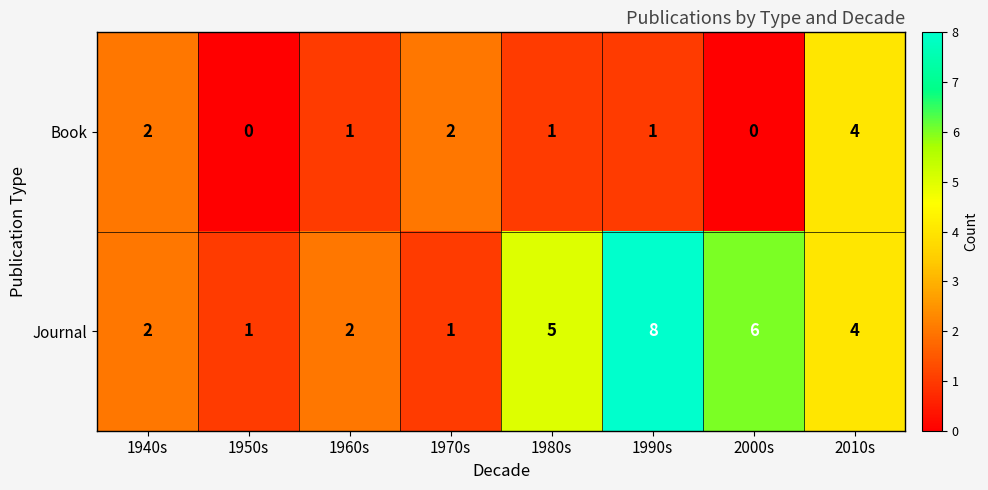

What is the difference between the second highest and second lowest values in the Journal series?

5